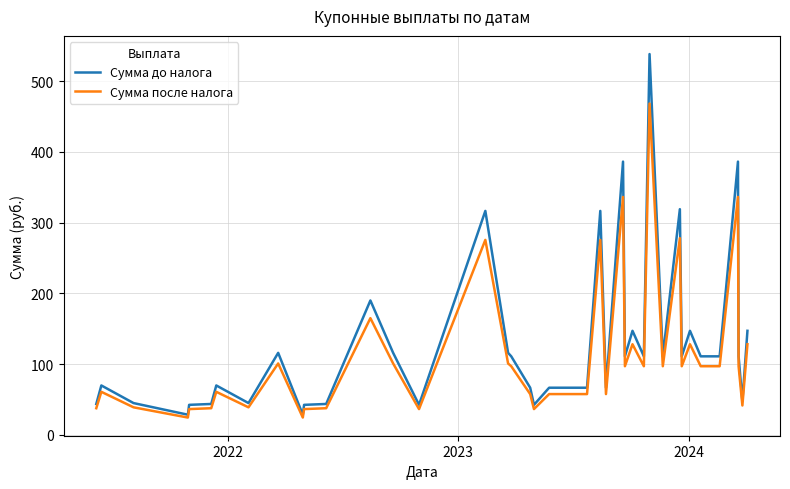

Rank the series by their maximum value, from highest to lowest.

Сумма до налога, Сумма после налога